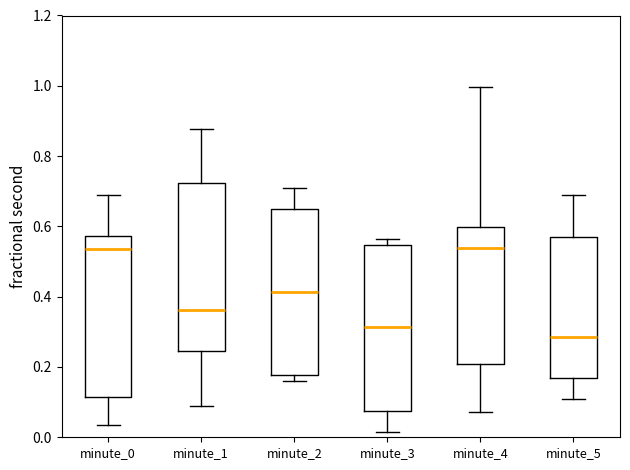

Where is the upper edge of the box for minute_3 on the y-axis? The values are not printed on the chart, so give them approximately, as read against the axis.

0.54